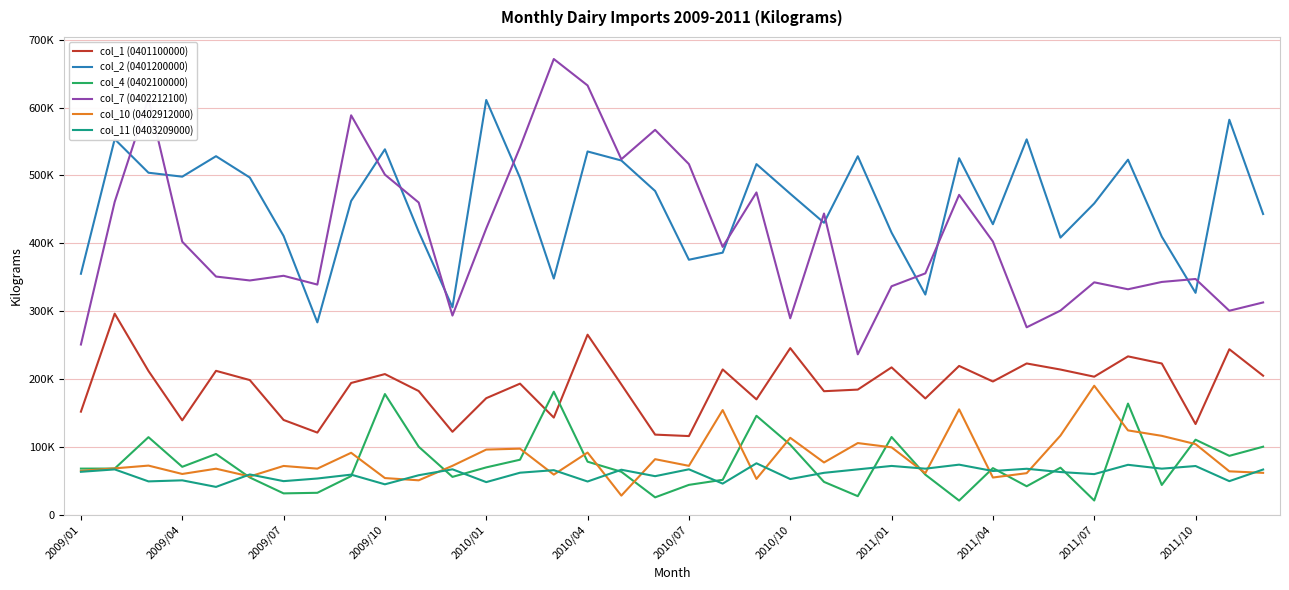

True or false: col_10 (0402912000) and col_1 (0401100000) intersect in this chart.

False